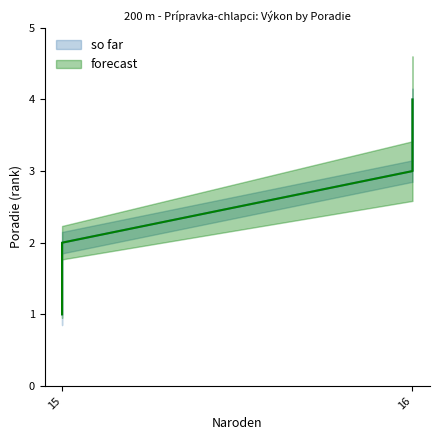

Rank the series at 16 from highest to lowest value.

so far, forecast